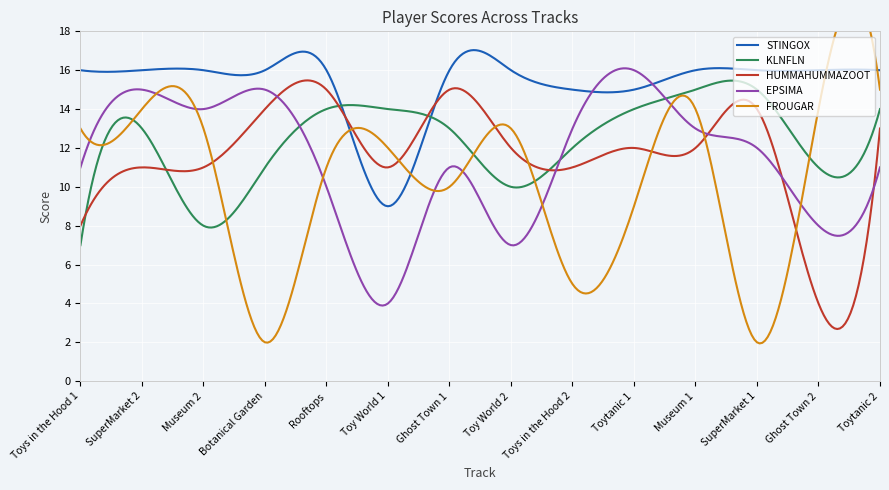

At SuperMarket 1, list the series in order from smallest to largest.

FROUGAR, EPSIMA, HUMMAHUMMAZOOT, KLNFLN, STINGOX